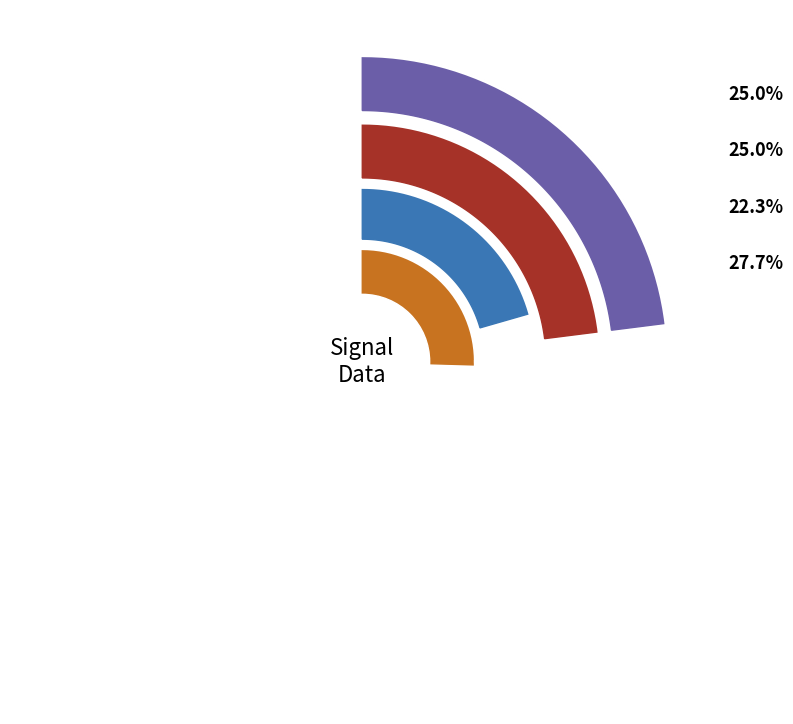

Rank the categories by value from lowest to highest.

high, reference, actual, low